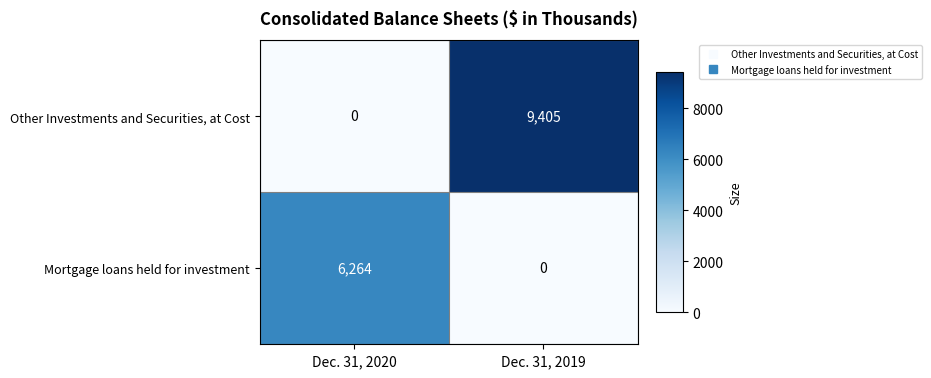

What is the sum of all Mortgage loans held for investment values?

6264